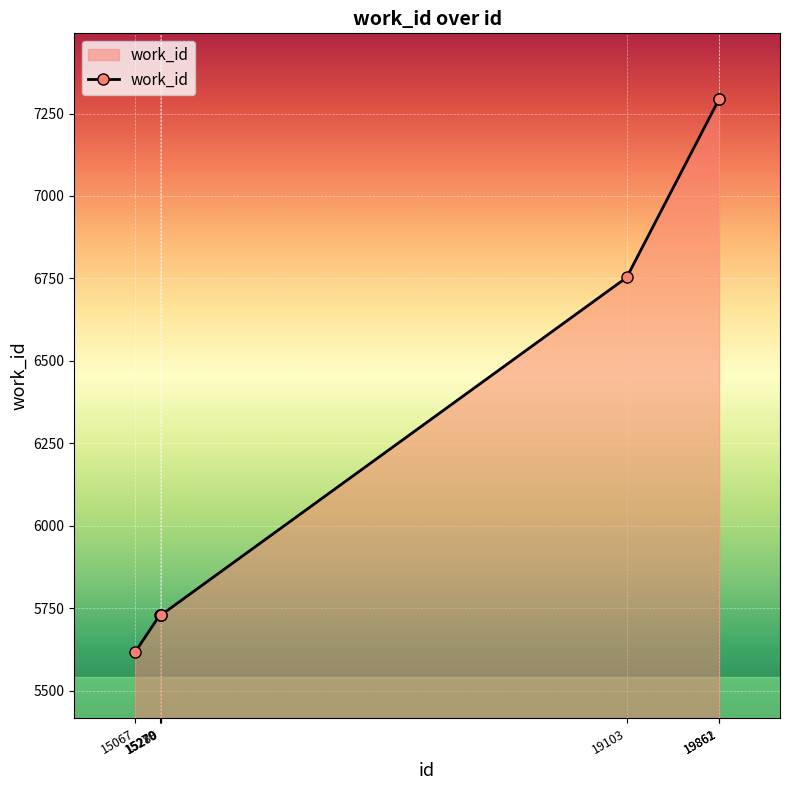

What is the difference between the values at 19862 and 15067?

1675